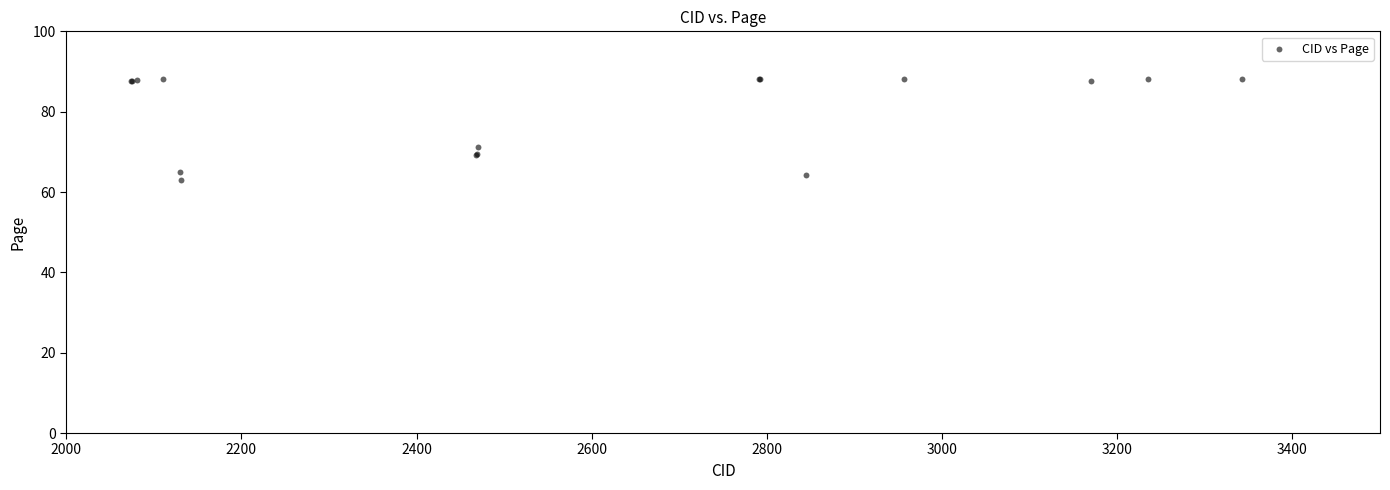

What Y value in the scatter plot is closest to 75?

71.3